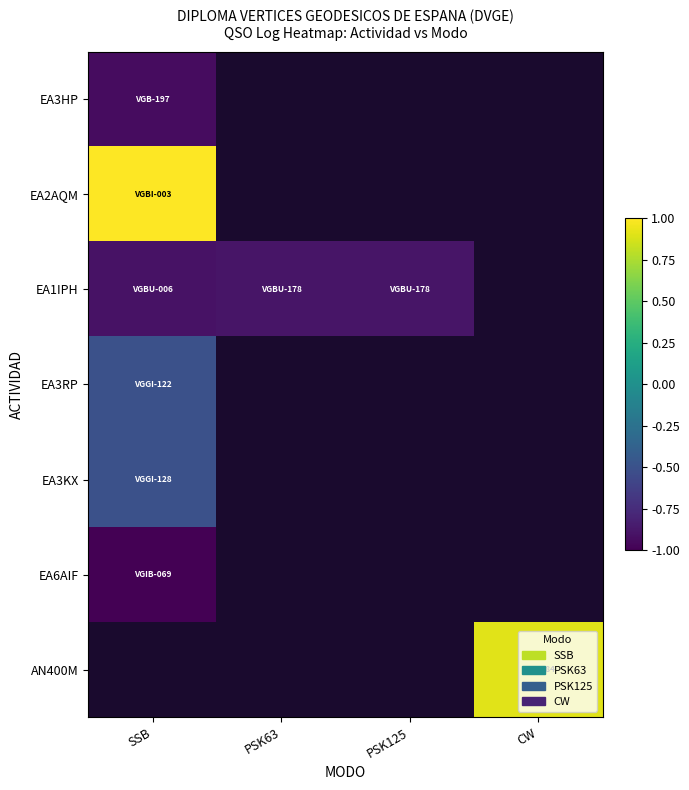

How many distinct data groups are displayed?

7